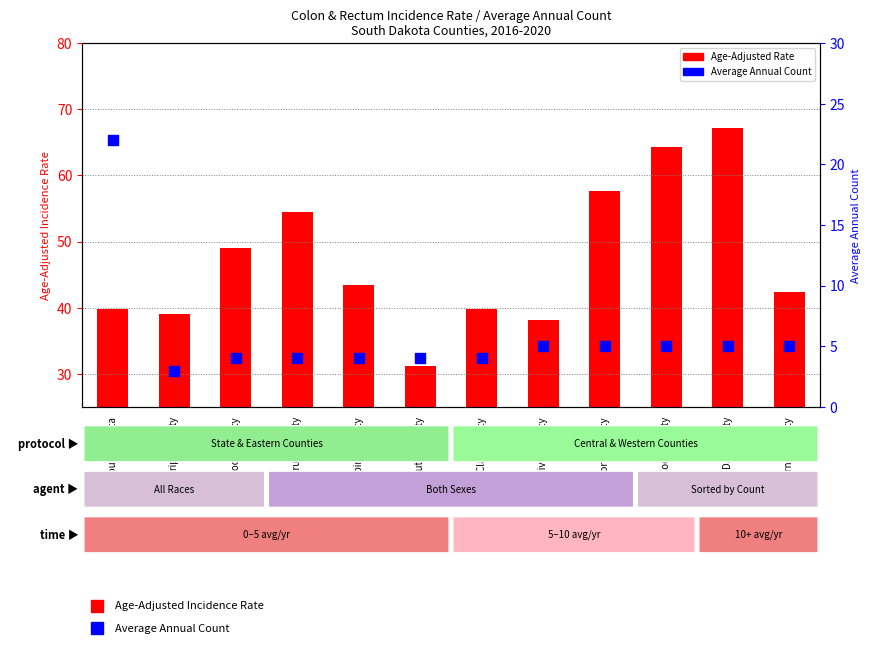

What are all the series names shown in the legend?

Age-Adjusted Rate, Average Annual Count